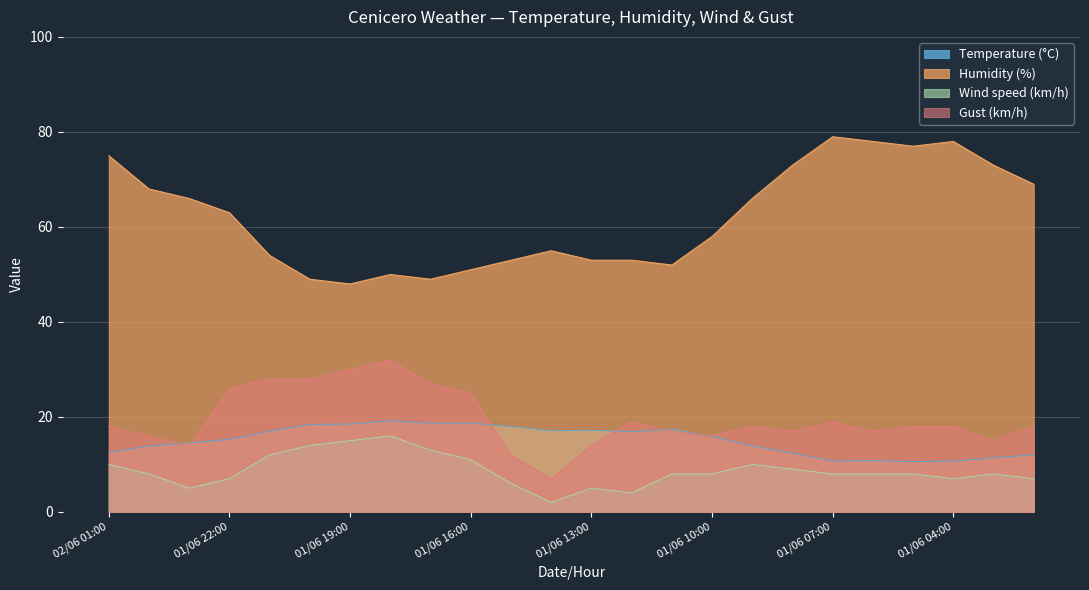

At which label is Temperature (°C) closest to 14?

02/06 00:00